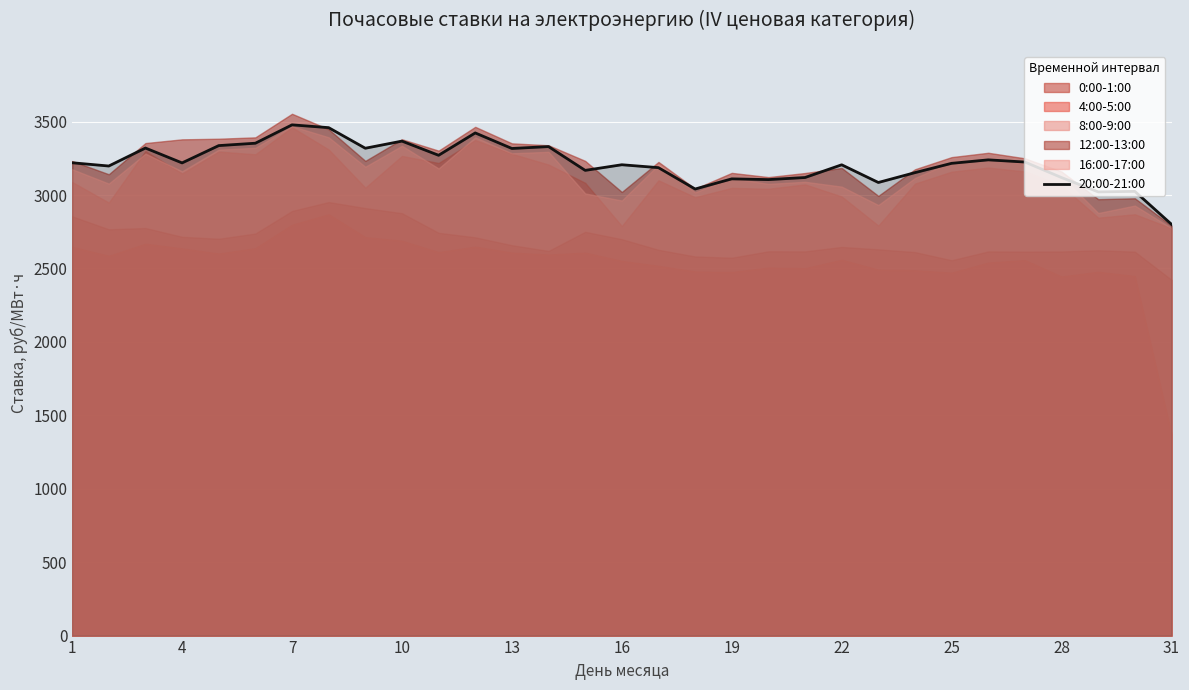

What is the sum of all values?

99644.5